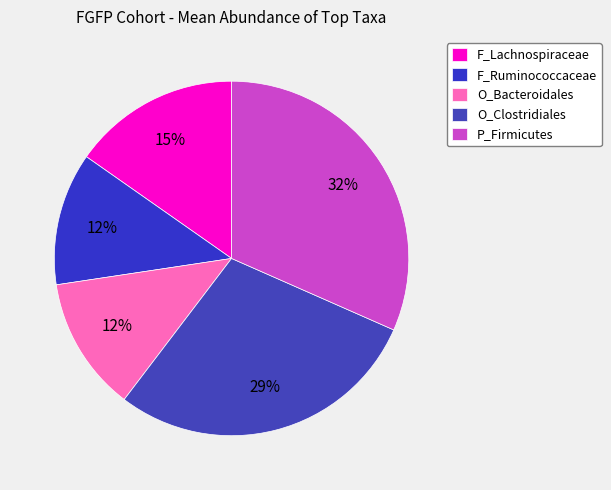

Count the number of slices in the pie.

5